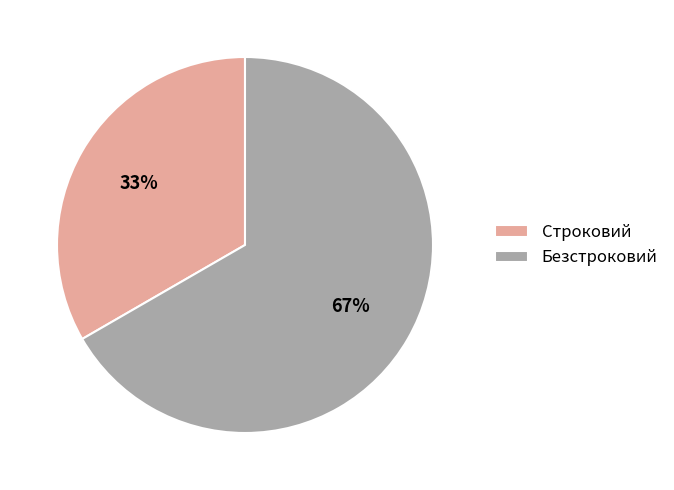

Do Строковий and Безстроковий together represent more than half of the pie?

Yes